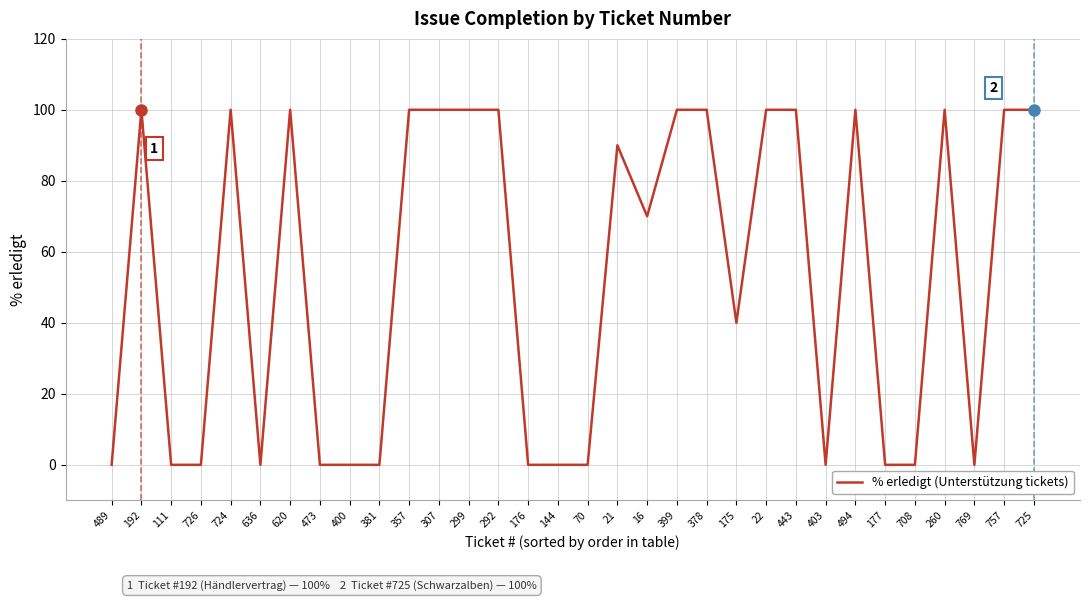

True or false: the data shows 0 at 381.

True